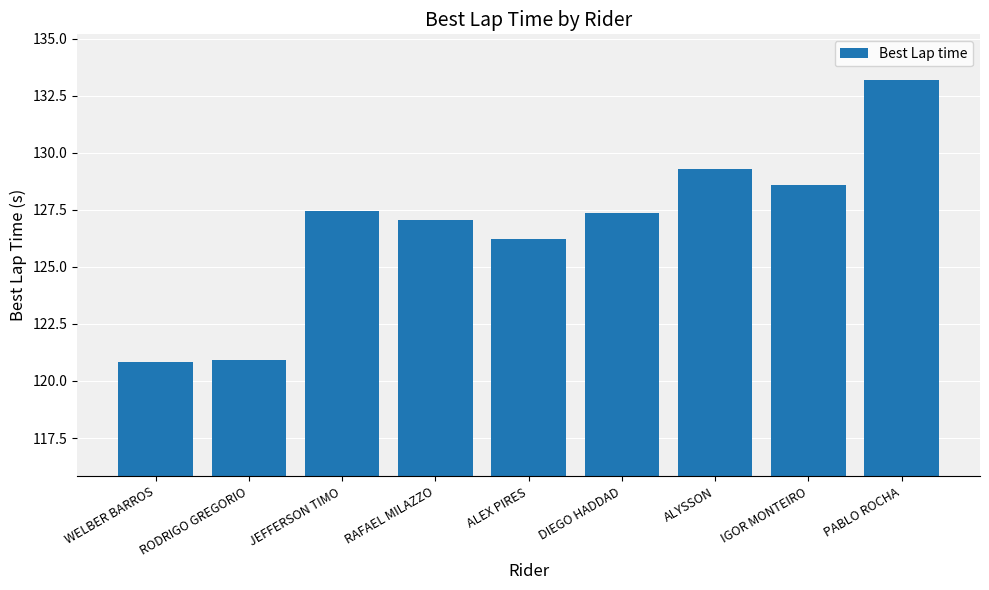

What is the label of the 2nd bar from the left?

RODRIGO GREGORIO